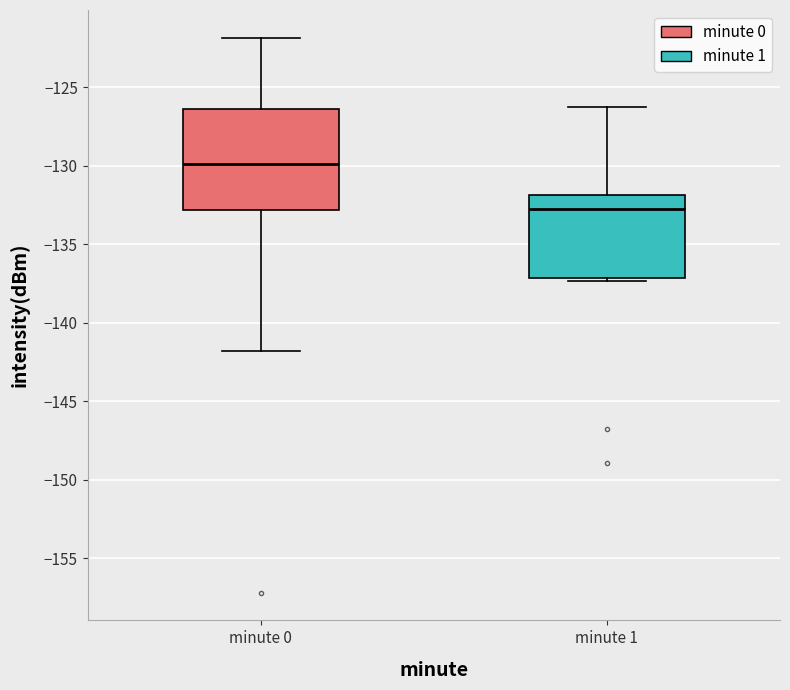

Which box's median line is the highest?

minute 0